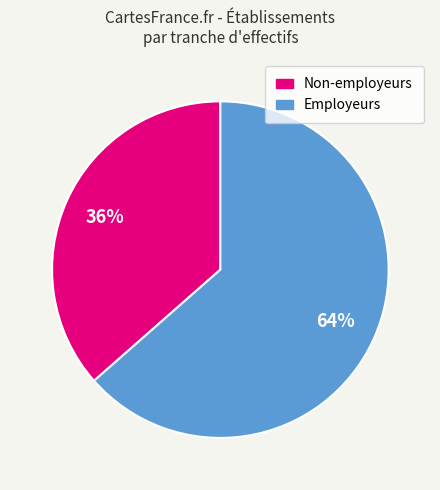

Is there any slice that represents more than half of the pie?

Yes